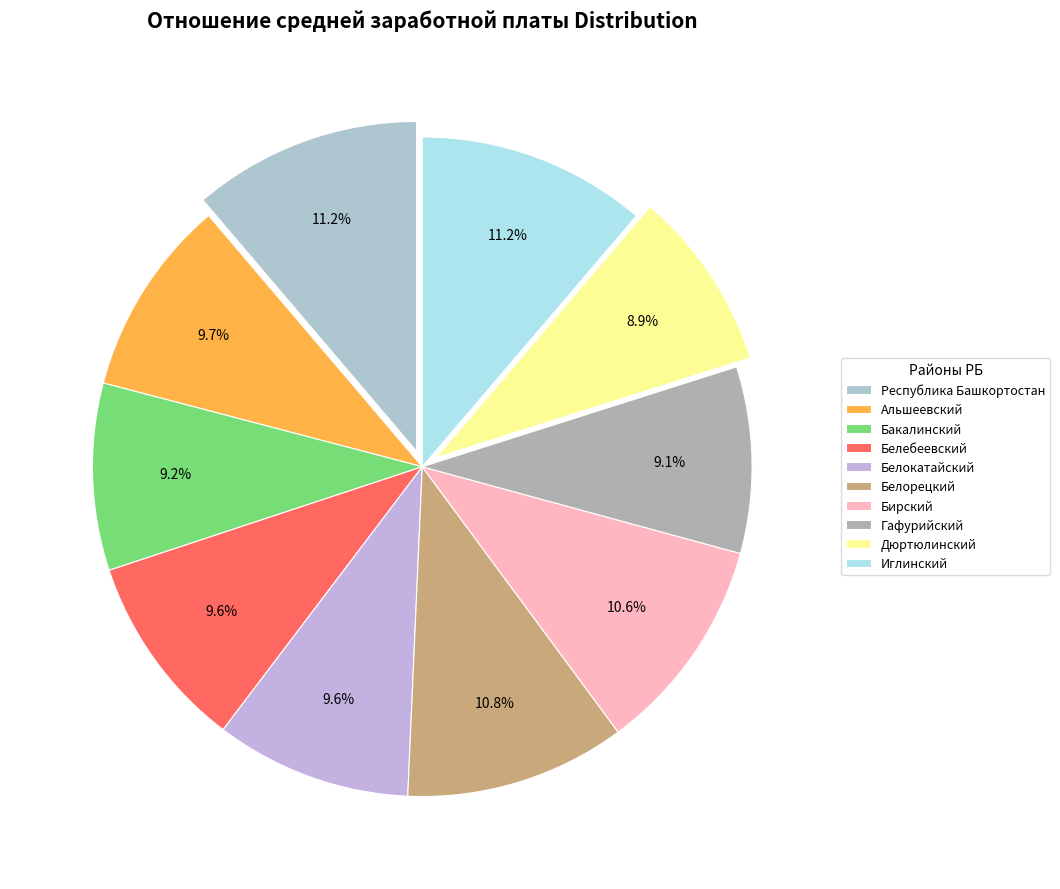

How many segments does this pie chart have?

10